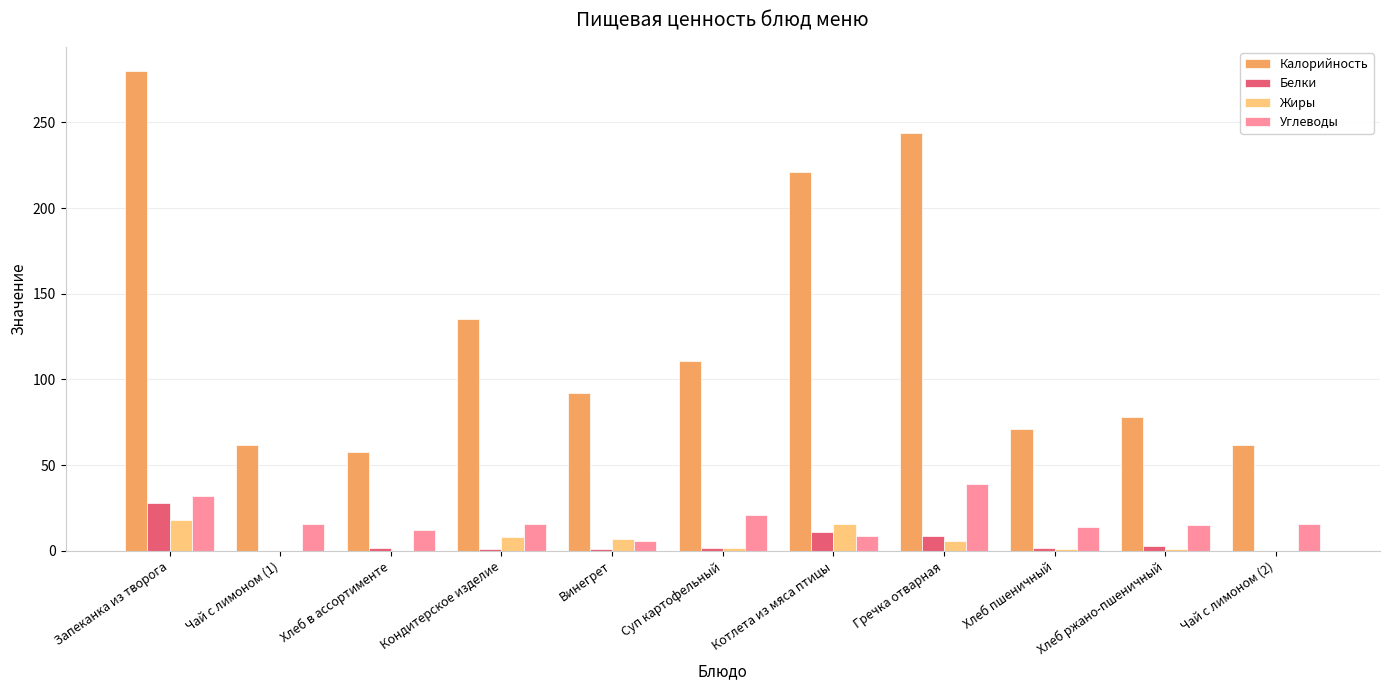

Which series changed the most between Суп картофельный and Хлеб пшеничный?

Калорийность